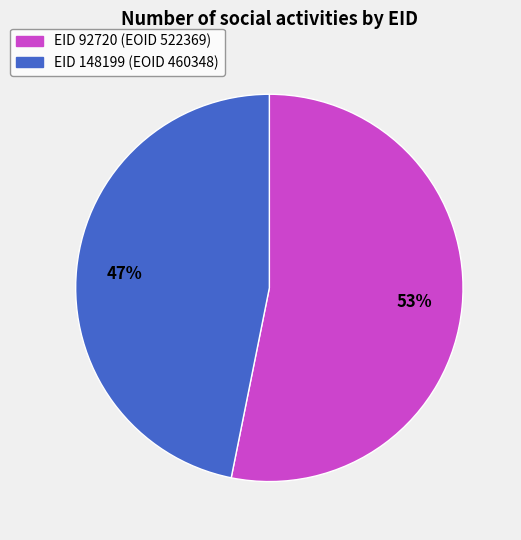

Does any single category account for the majority?

Yes